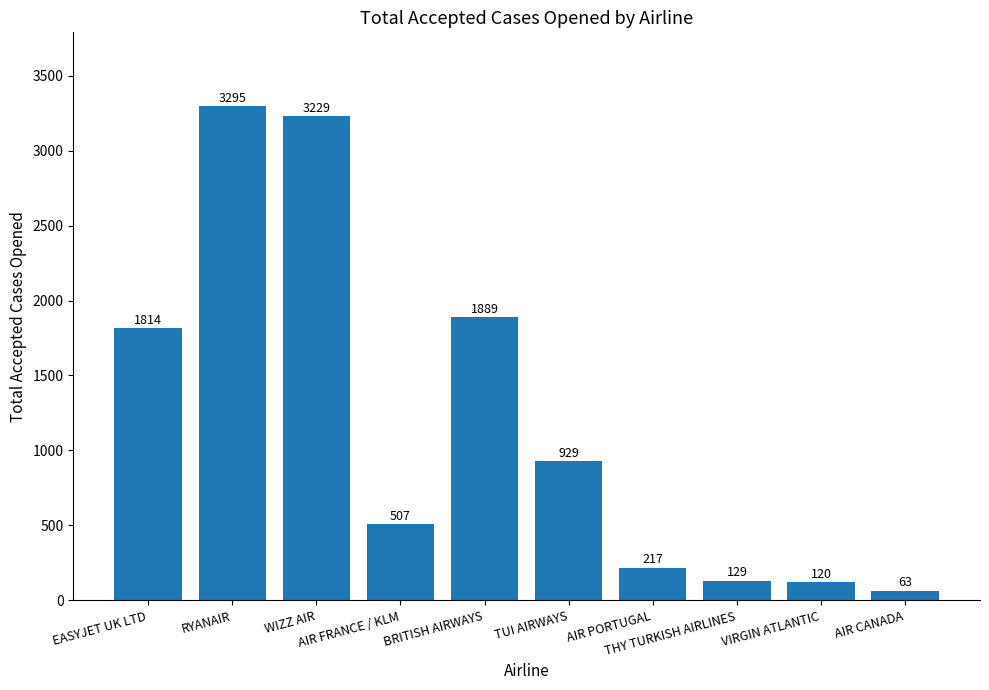

What is the sum of all values?

12192